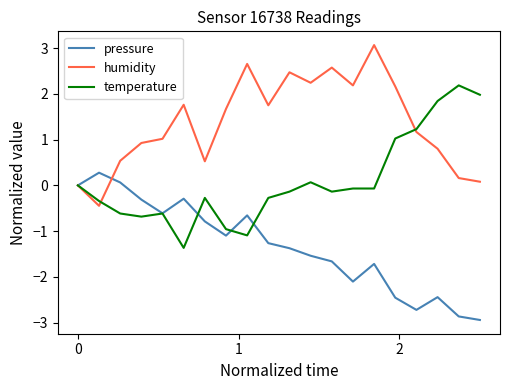

What is the sum of all pressure values?

-26.5